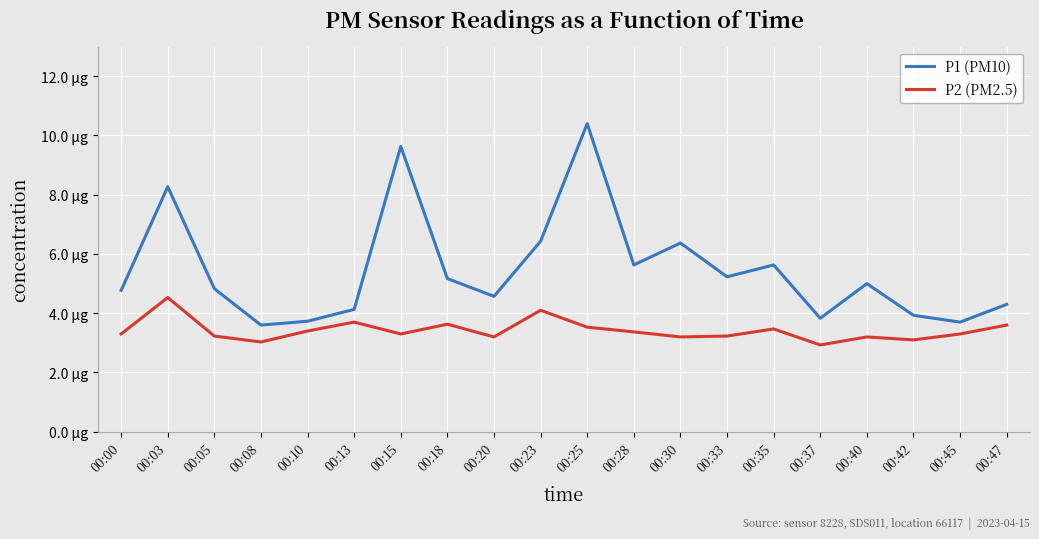

What is the sum of the P2 (PM2.5) values at 00:47 and 00:03?

8.1